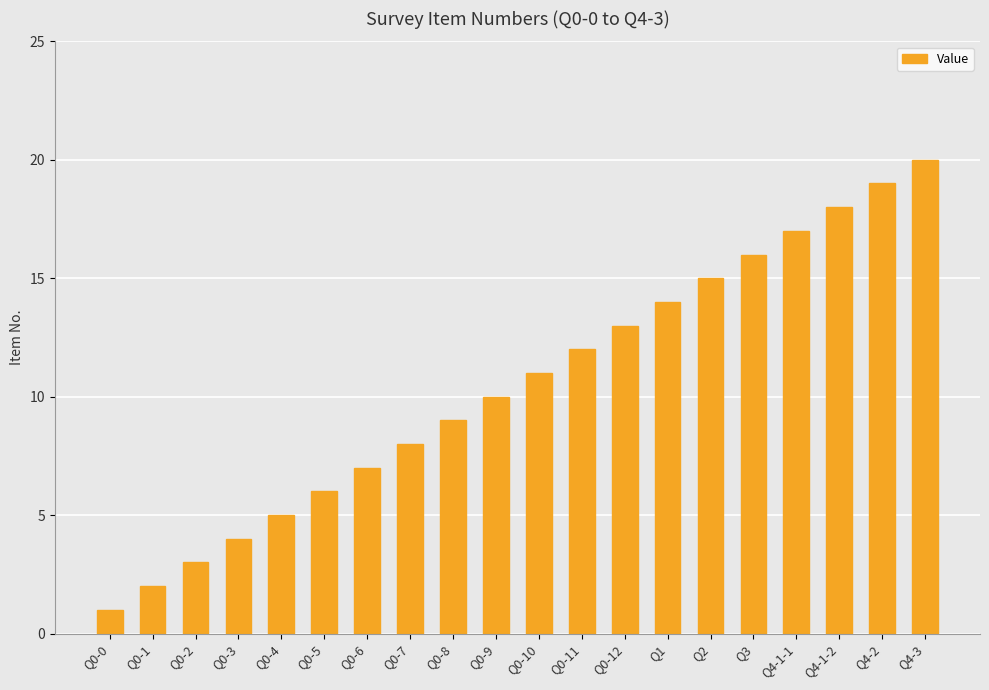

What position from the left is Q2?

15